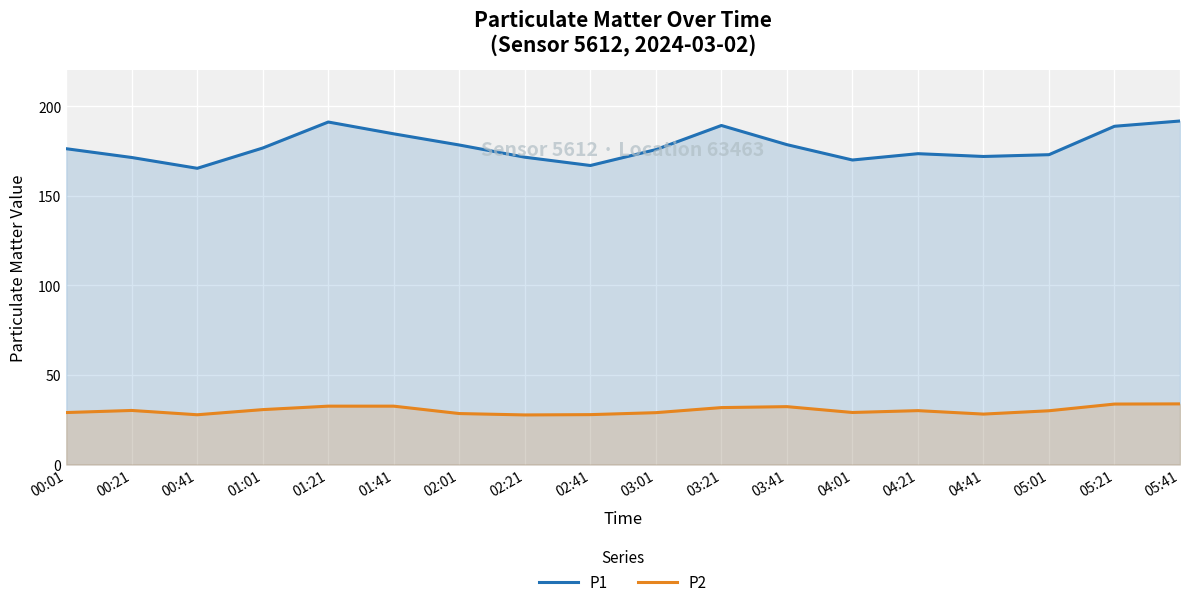

Reading left to right, transcribe all the data shown in this chart.

P1: 00:01=176.3	00:21=171.4	00:41=165.4	01:01=176.7	01:21=191.2	01:41=184.6	02:01=178.4	02:21=171.6	02:41=166.9	03:01=175.8	03:21=189.3	03:41=178.6	04:01=170.0	04:21=173.5	04:41=172.0	05:01=173.0	05:21=188.8	05:41=191.8
P2: 00:01=29.0	00:21=30.2	00:41=27.8	01:01=30.7	01:21=32.6	01:41=32.6	02:01=28.5	02:21=27.7	02:41=27.9	03:01=29.0	03:21=31.8	03:41=32.3	04:01=29.1	04:21=30.1	04:41=28.2	05:01=30.0	05:21=33.8	05:41=33.9